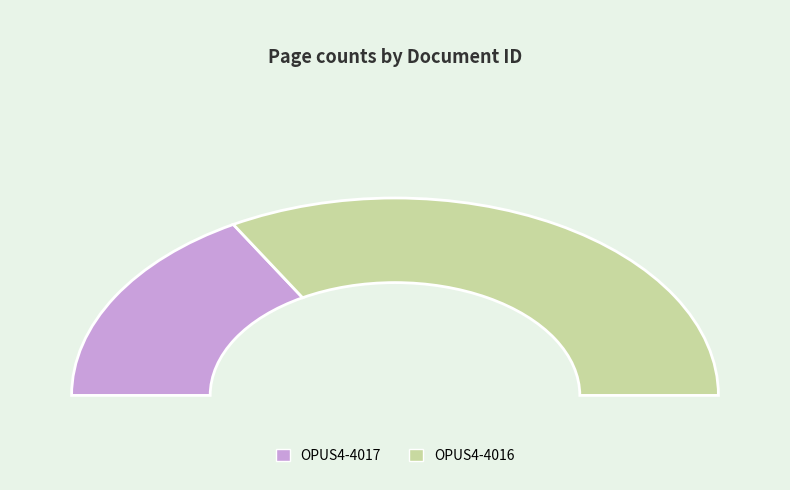

Does any single category account for the majority?

Yes